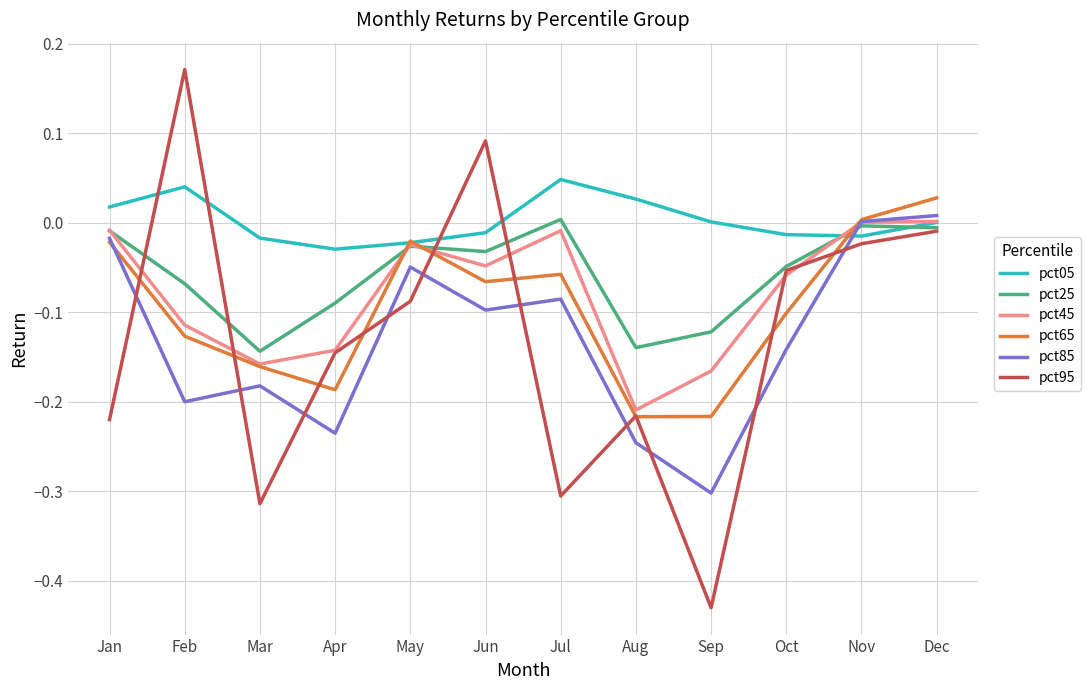

Where do pct95 and pct85 first cross each other?

Jan and Feb